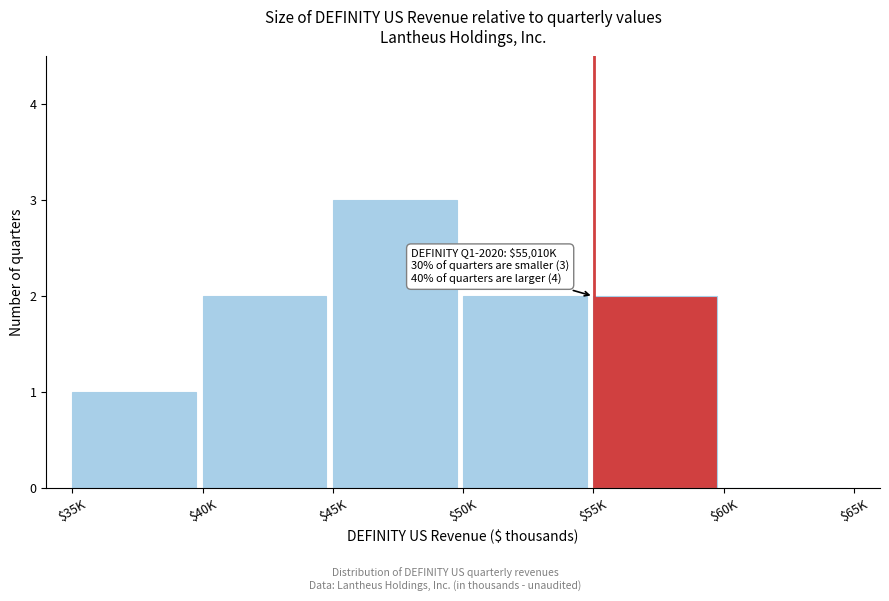

What is the greatest value displayed?

3